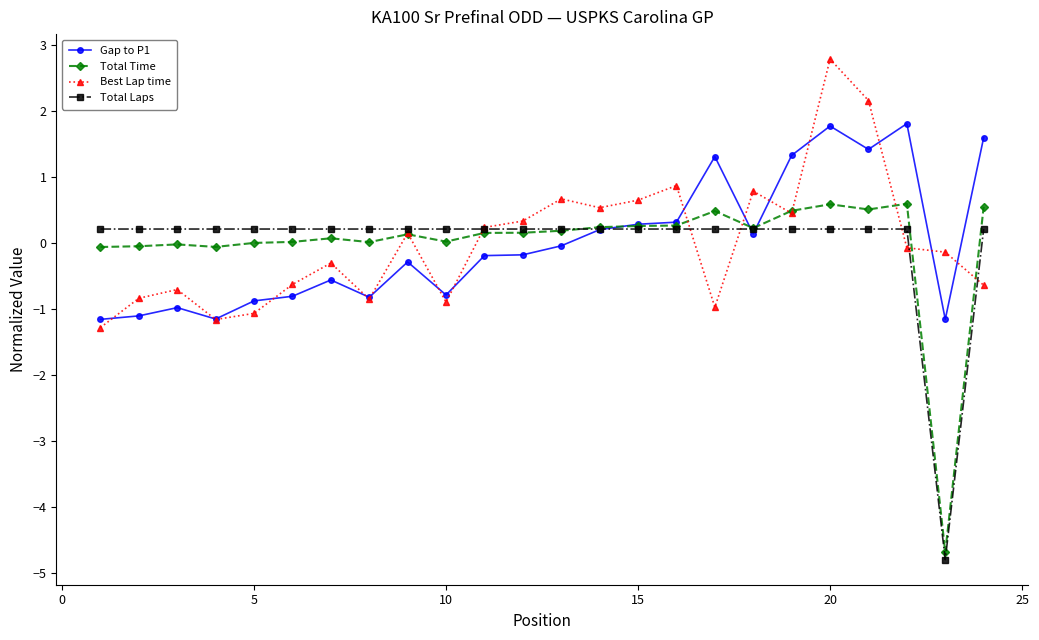

What is the maximum value for Gap to P1?

1.8